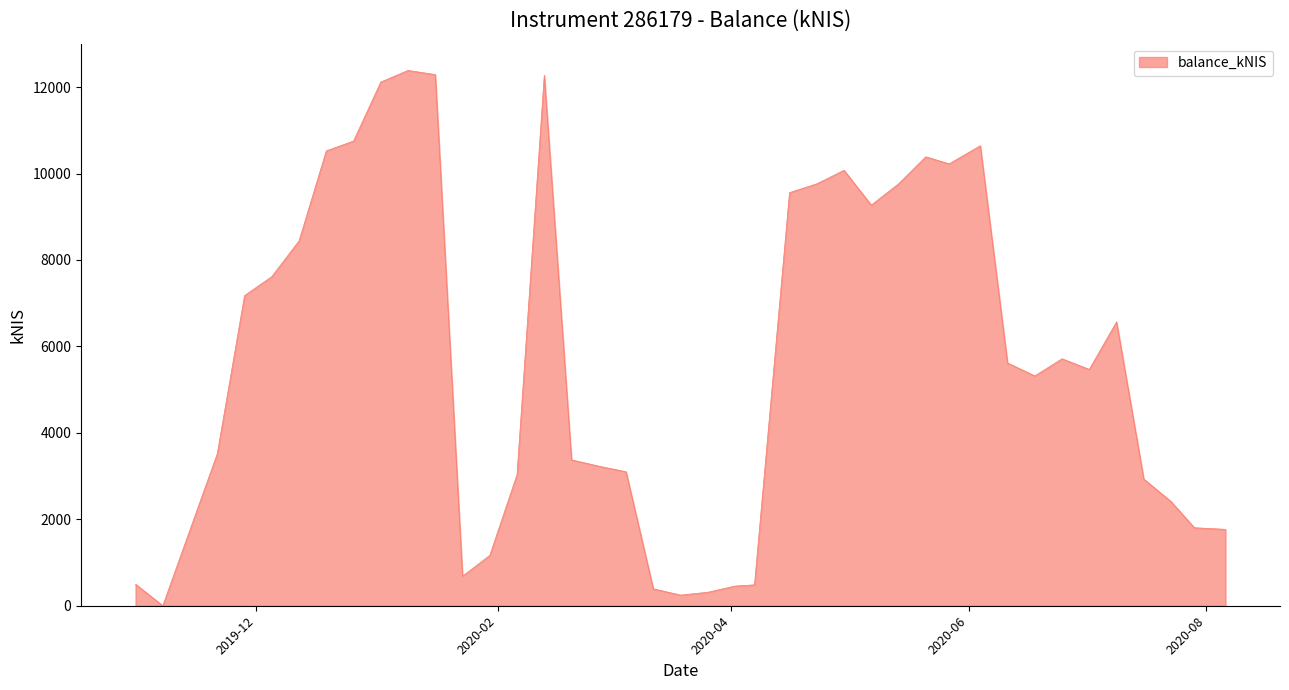

What is the maximum value shown in the chart?

12385.3